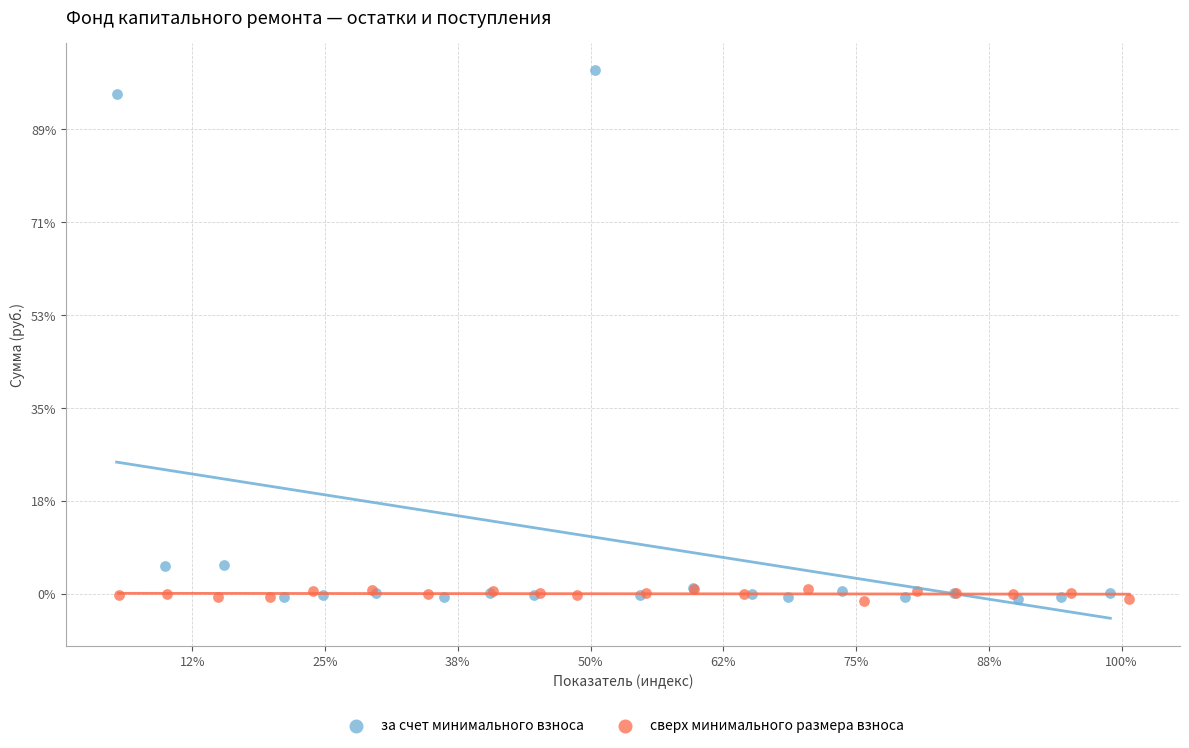

What are all the series names shown in the legend?

за счет минимального взноса, сверх минимального размера взноса